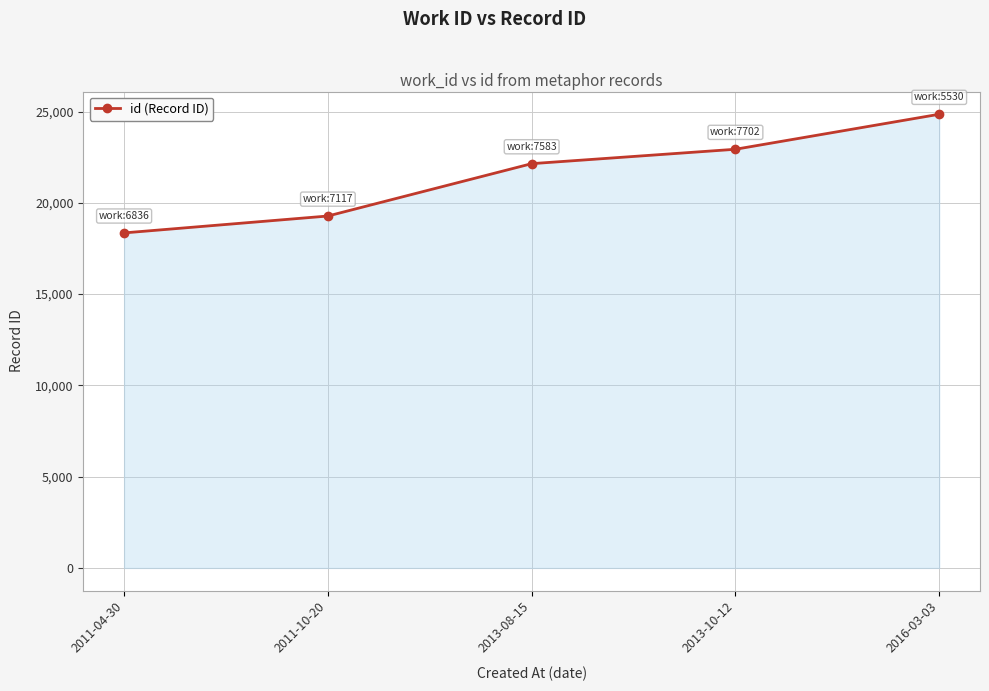

Does the chart display data point markers on the line(s)?

Yes